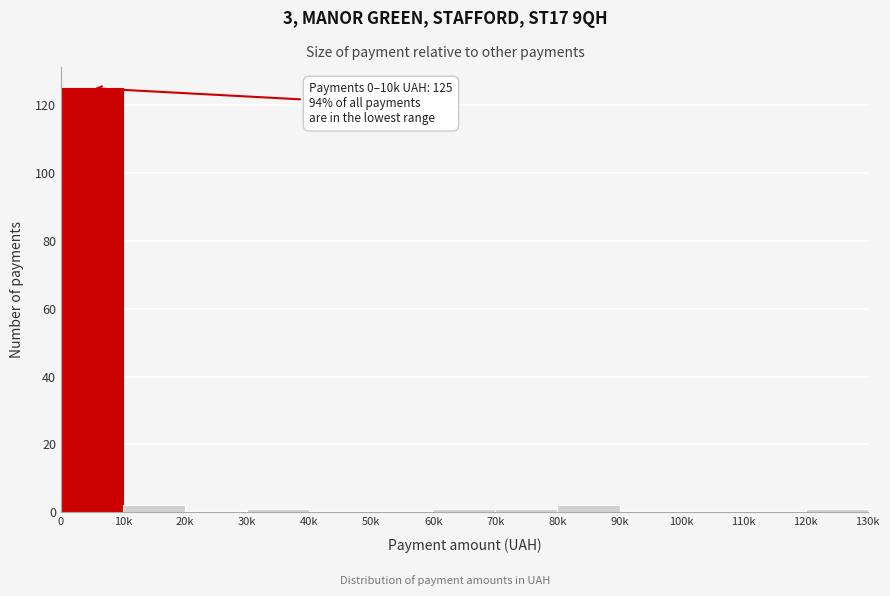

Reading left to right, extract all data points from this chart.

0=125	10k=2	20k=0	30k=1	40k=0	50k=0	60k=1	70k=1	80k=2	90k=0	100k=0	110k=0	120k=1